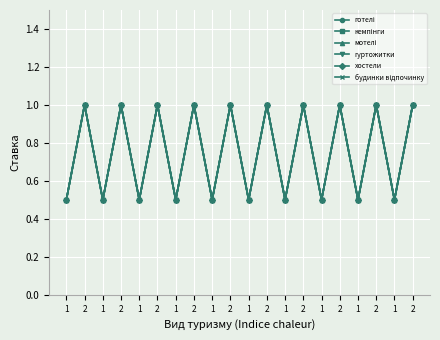

Is this an area chart (filled region under the line)?

No